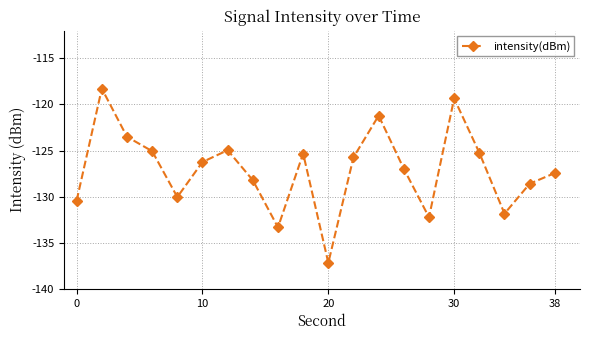

What is the difference between the maximum and second lowest values?

15.1